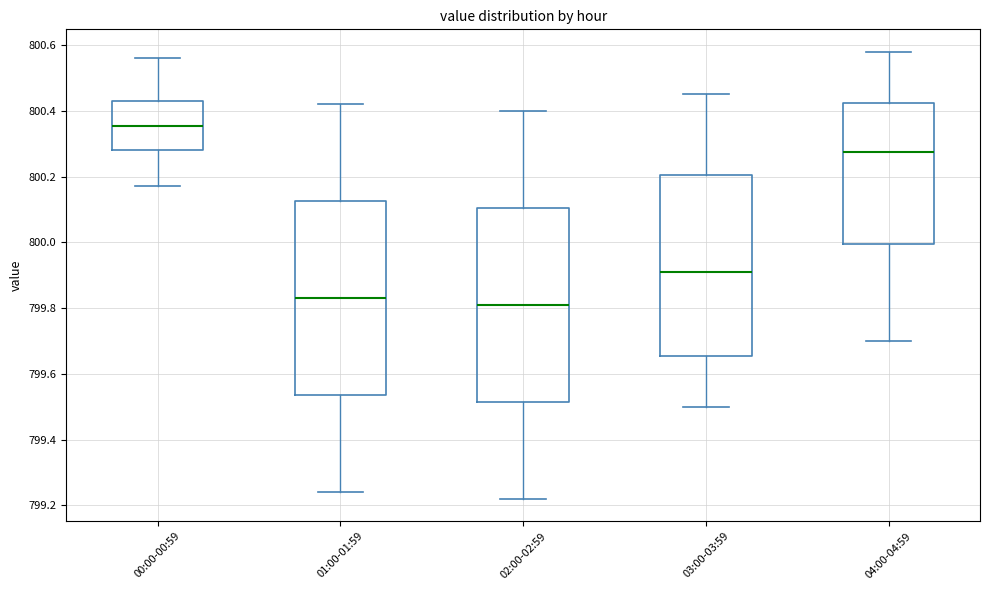

Reading left to right, read every box against the y-axis: the position of its median line, the range the box covers, and the ends of its whiskers. The values are not printed on the chart, so give them approximately, as read against the axis.

00:00-00:59: median 800.36, box 800.28 to 800.44, whiskers 800.18 to 800.56
01:00-01:59: median 799.84, box 799.54 to 800.12, whiskers 799.24 to 800.42
02:00-02:59: median 799.82, box 799.52 to 800.10, whiskers 799.22 to 800.40
03:00-03:59: median 799.92, box 799.66 to 800.20, whiskers 799.50 to 800.46
04:00-04:59: median 800.28, box 800.00 to 800.42, whiskers 799.70 to 800.58